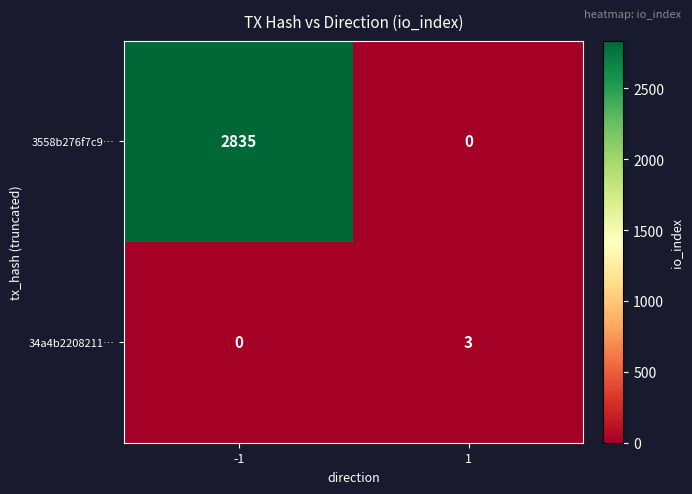

What is the difference between the 34a4b2208211… values at 1 and -1?

3